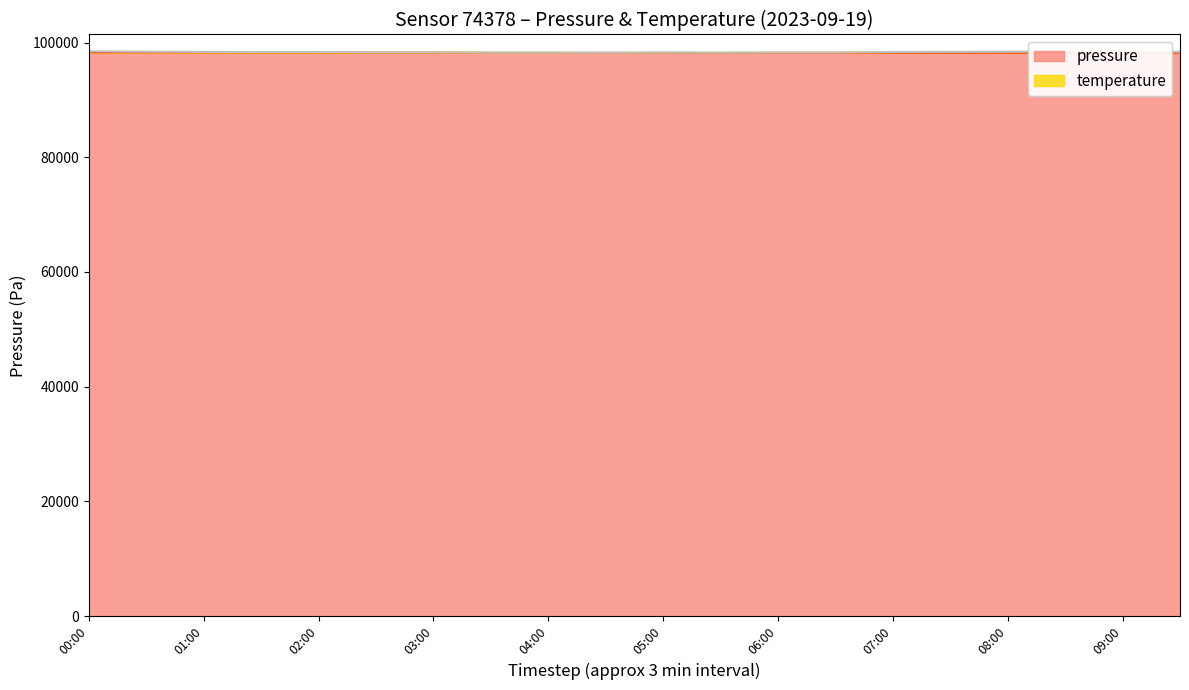

How many data points are above 98246?

10